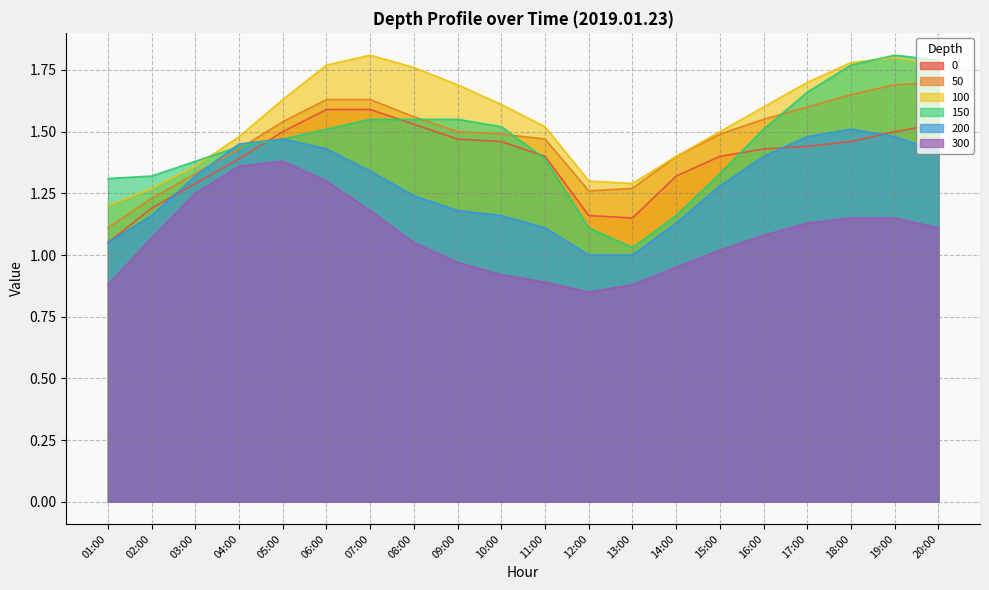

True or false: 150 has more than 0 points higher than both neighbors.

True